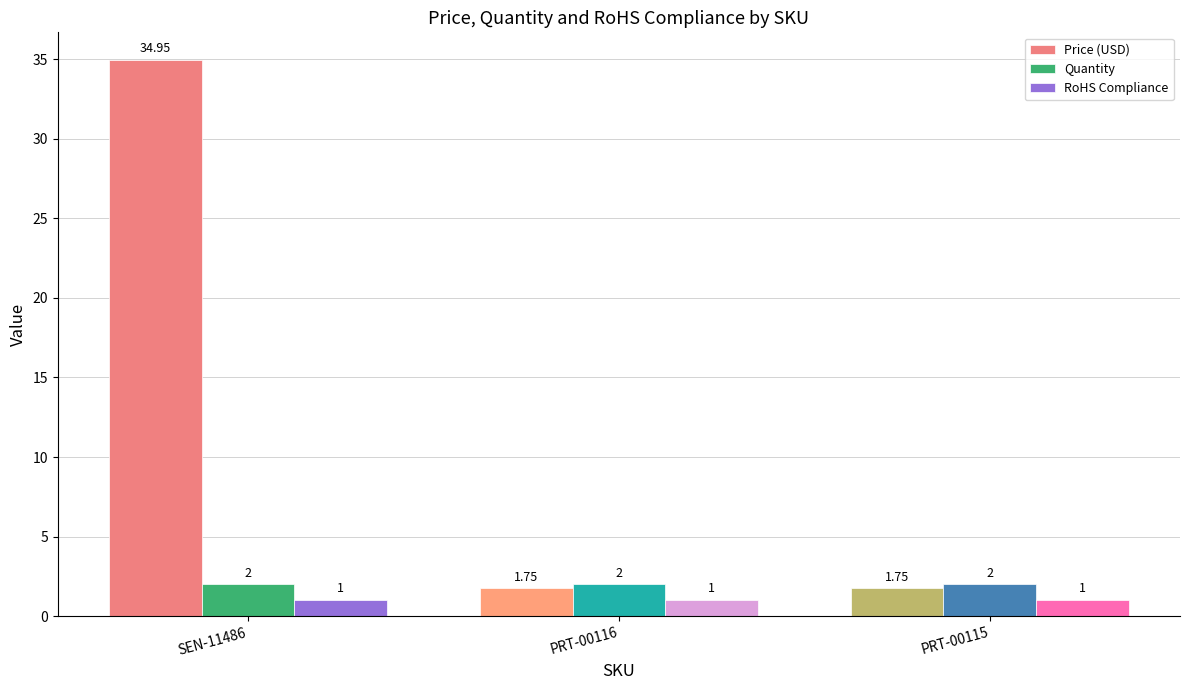

What is the average value of the Quantity series?

2.0